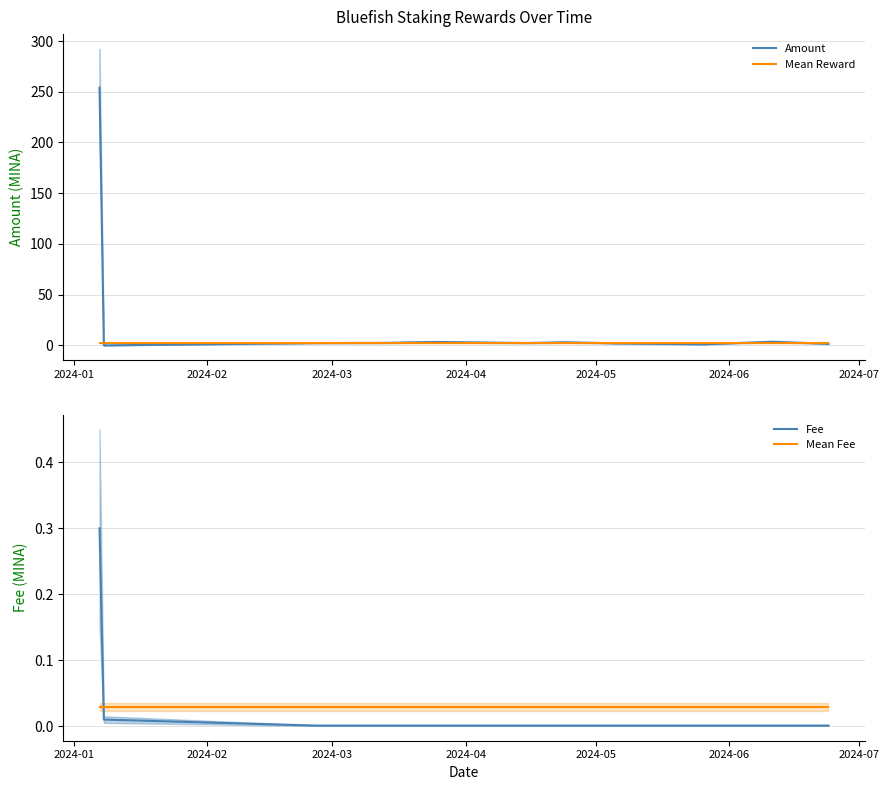

After their last crossing, which series has the higher values: Mean Fee or Fee?

Mean Fee